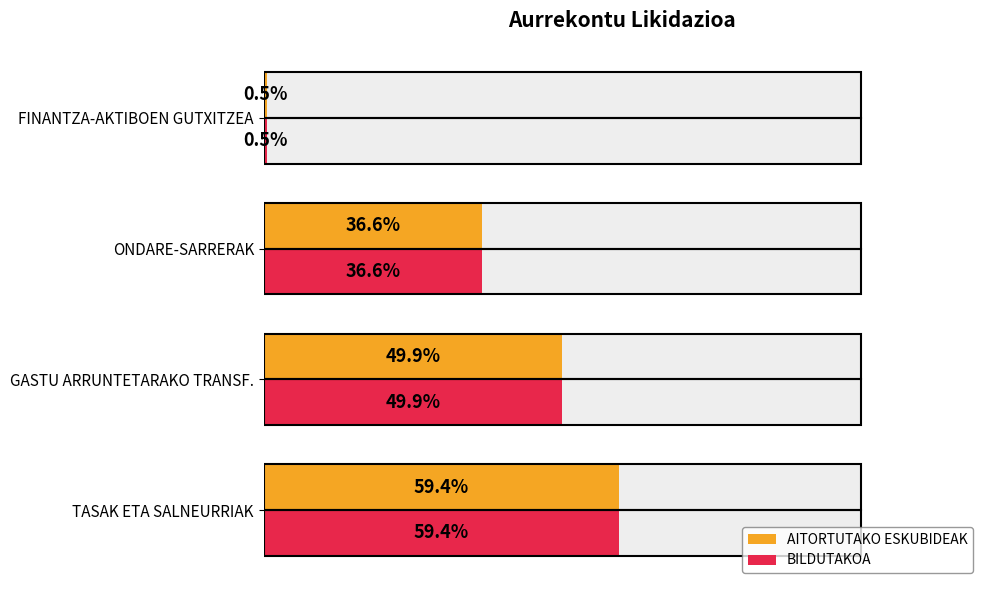

List the series in order of their peak value, lowest first.

AITORTUTAKO ESKUBIDEAK, BILDUTAKOA